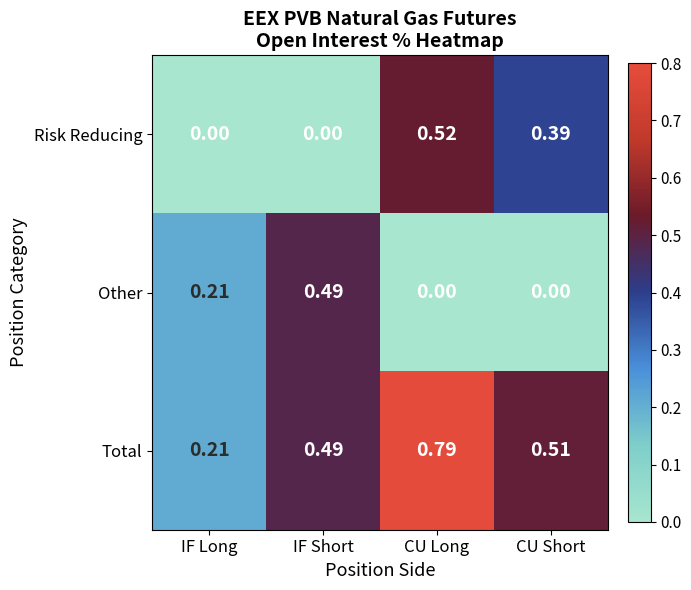

Where is Total nearest to the value 0?

IF Long